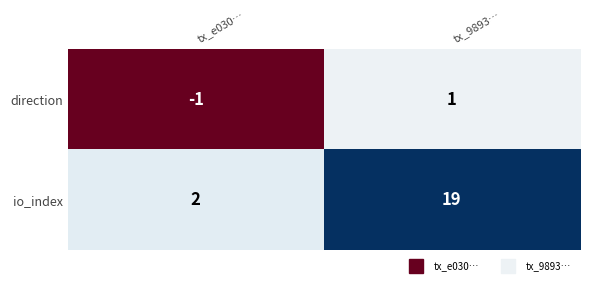

How many distinct data groups are displayed?

2